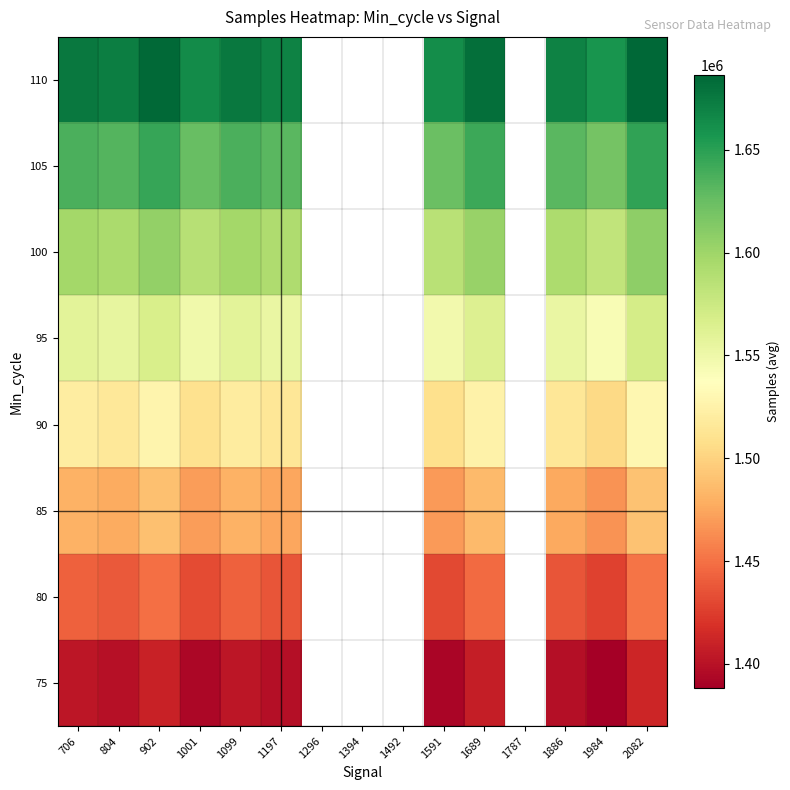

How many values in the 80 series are below 1441958?

7